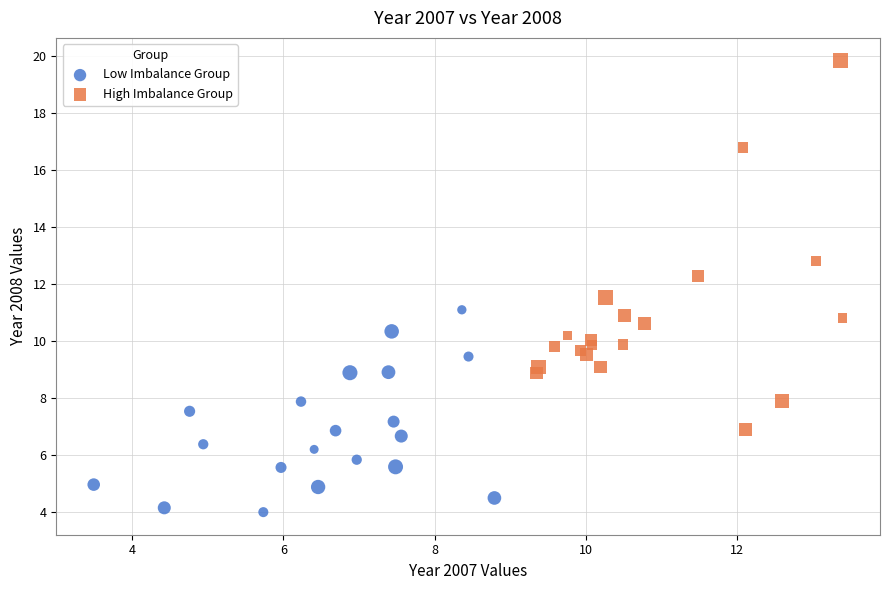

Which series reaches the minimum Y coordinate?

Low Imbalance Group